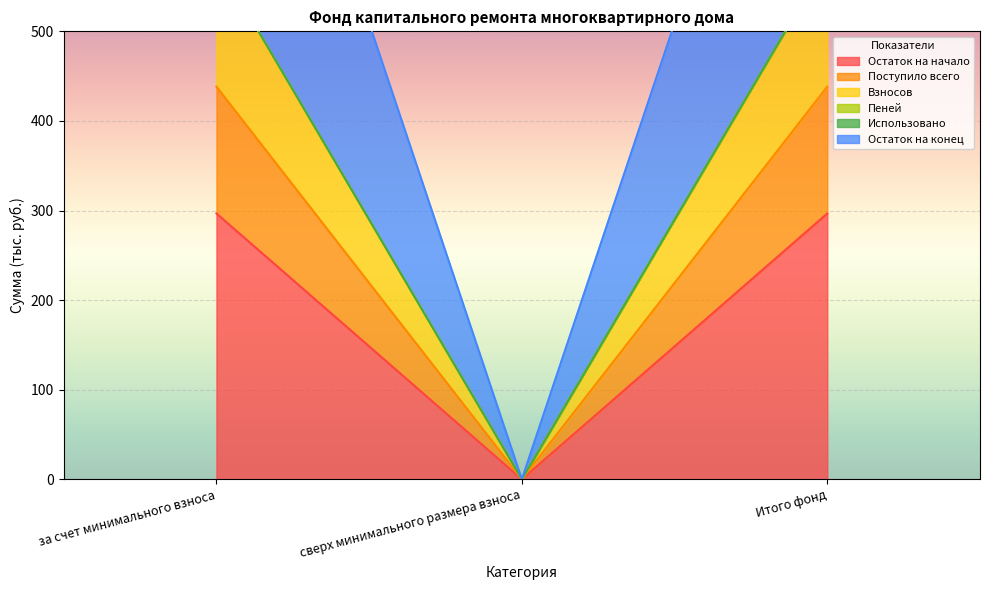

Which label corresponds to the smallest value in the chart?

сверх минимального размера взноса